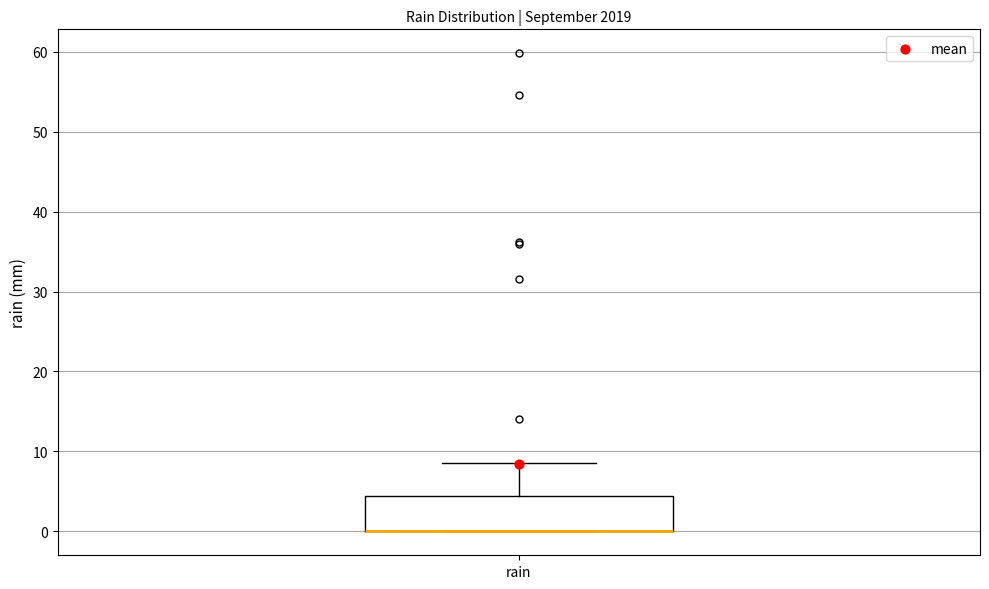

Read this box plot against the y-axis: the position of the median line, the range covered by the box, and the ends of both whiskers. The values are not printed on the chart, so give them approximately, as read against the axis.

median 0 (drawn on the box's lower edge), box 0 to 4, whiskers 0 to 9